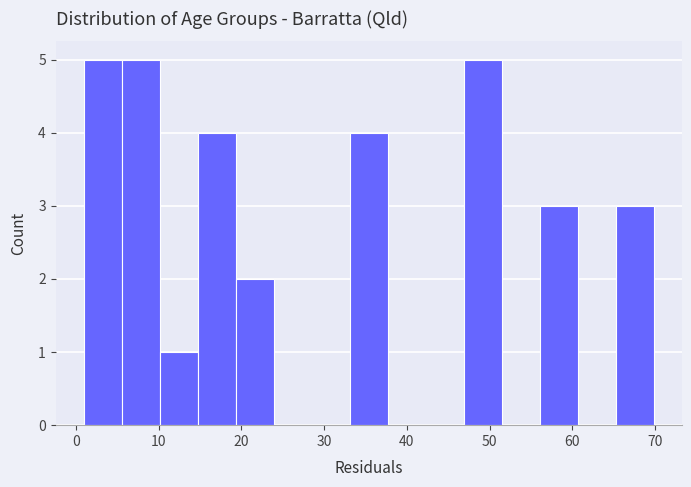

How tall is the bar that spans 19 to 24 on the x-axis? Neither the bar edges nor the heights are printed on the chart, so give them approximately, as read against the axes.

2